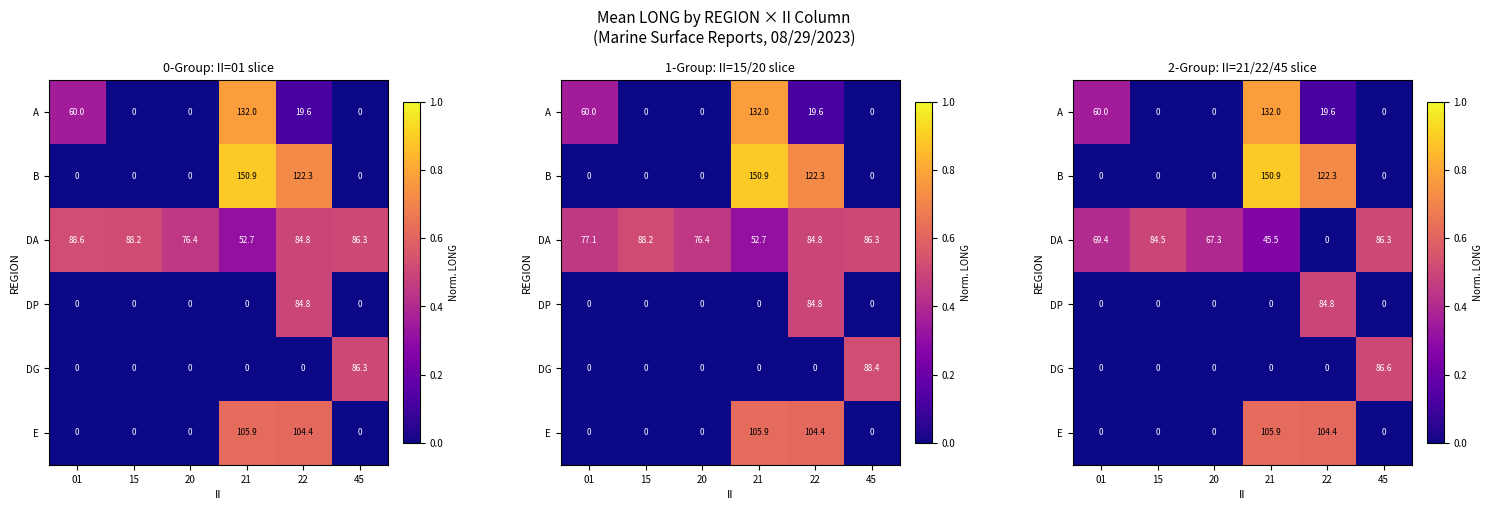

The value of B at 20 is -0.5. True or false?

False